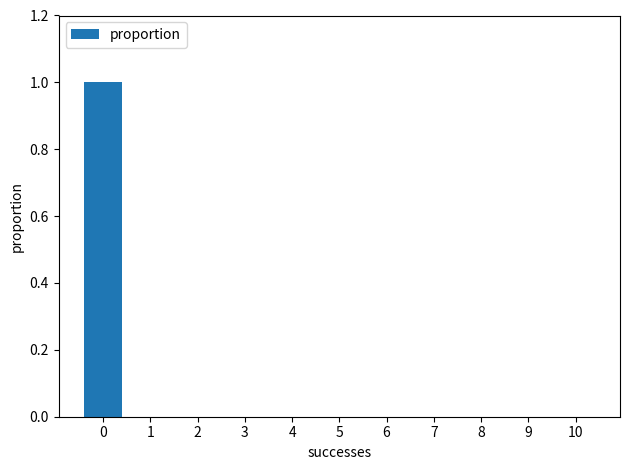

Reading left to right, transcribe all the data shown in this chart.

0=1	1=0	2=0	3=0	4=0	5=0	6=0	7=0	8=0	9=0	10=0